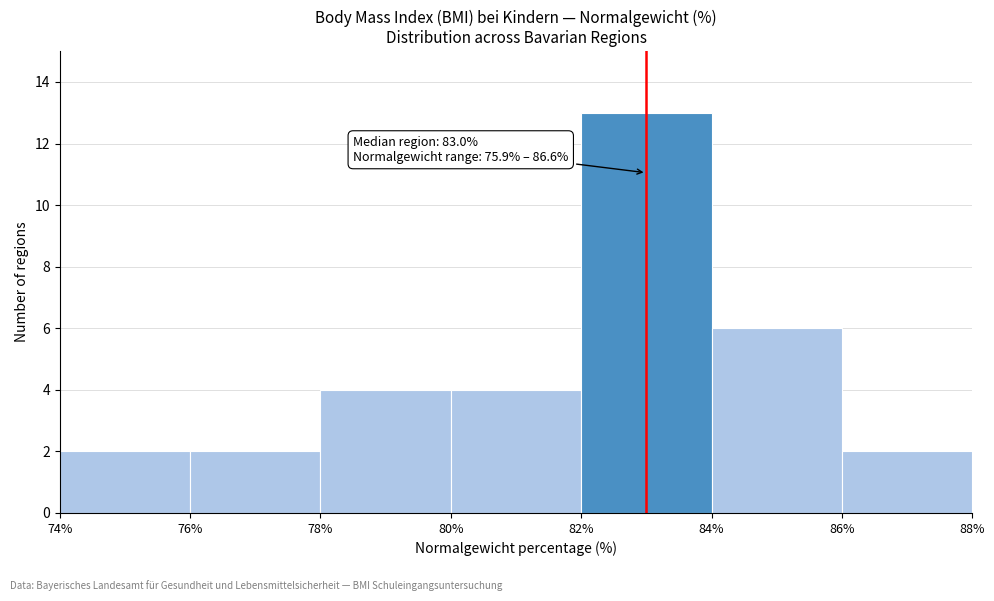

Which range on the x-axis has the tallest bar?

82% to 84%